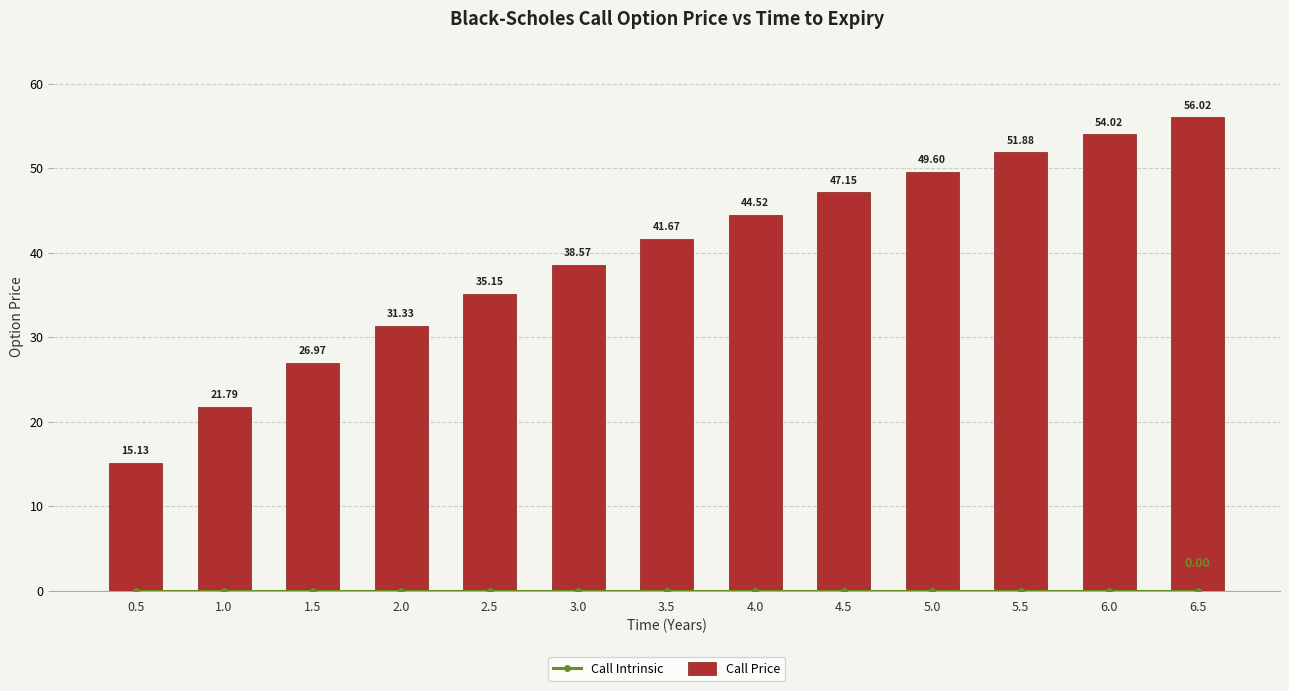

At 3.5, list the series in order from smallest to largest.

Call Intrinsic, Call Price